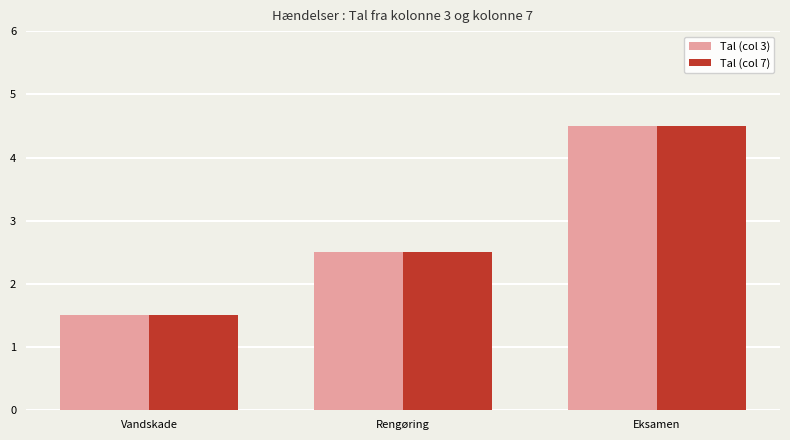

At which category does the chart reach its peak across all series?

Eksamen